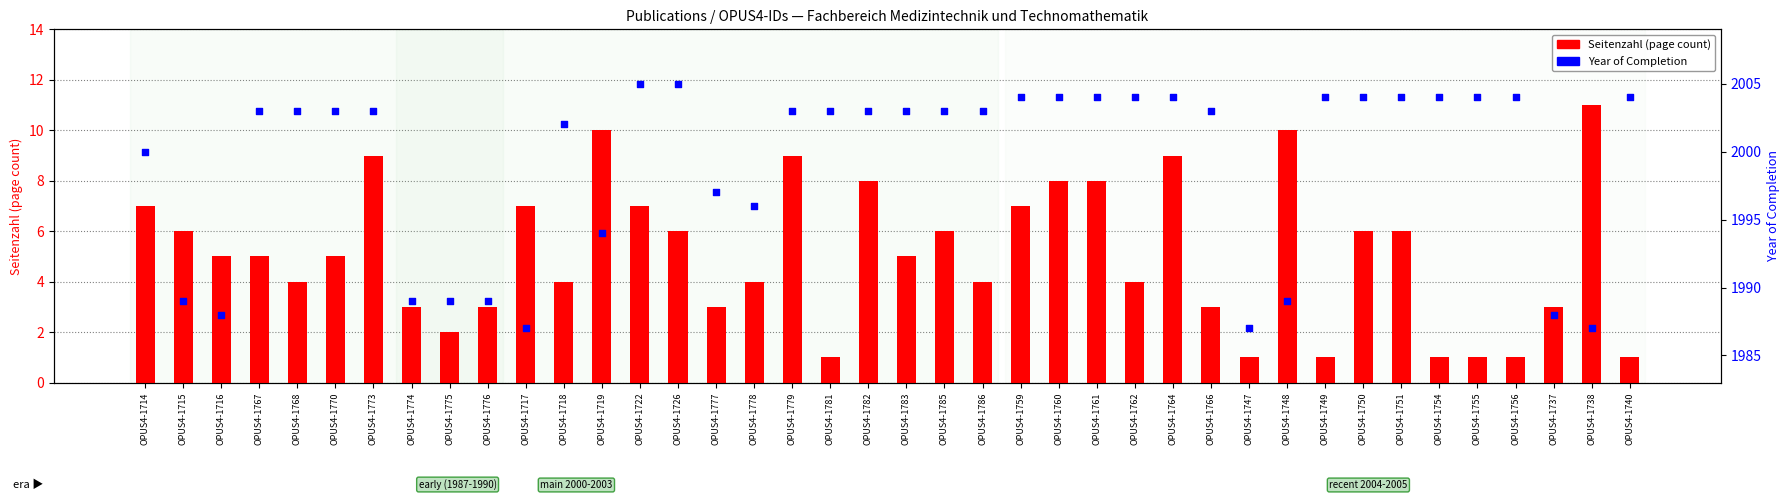

What is the total value across all series at OPUS4-1767?

2008